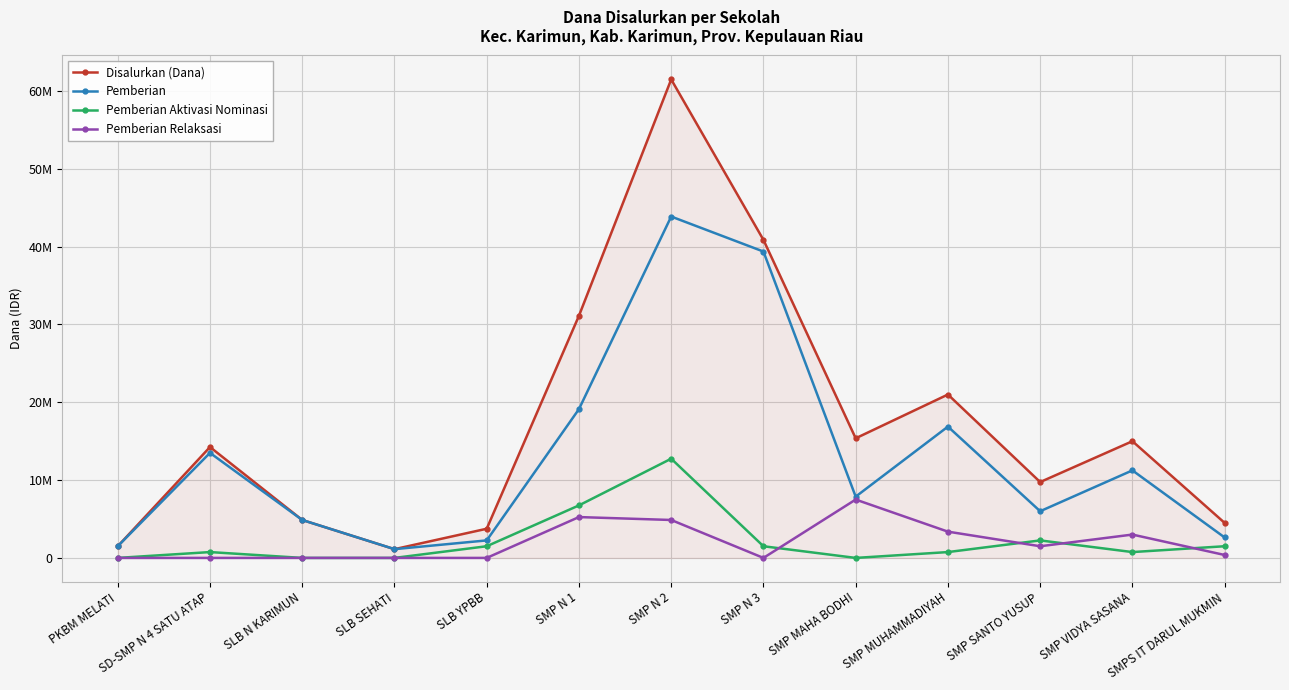

What is the sum of the Pemberian Relaksasi values at SMPS IT DARUL MUKMIN and SLB N KARIMUN?

375000